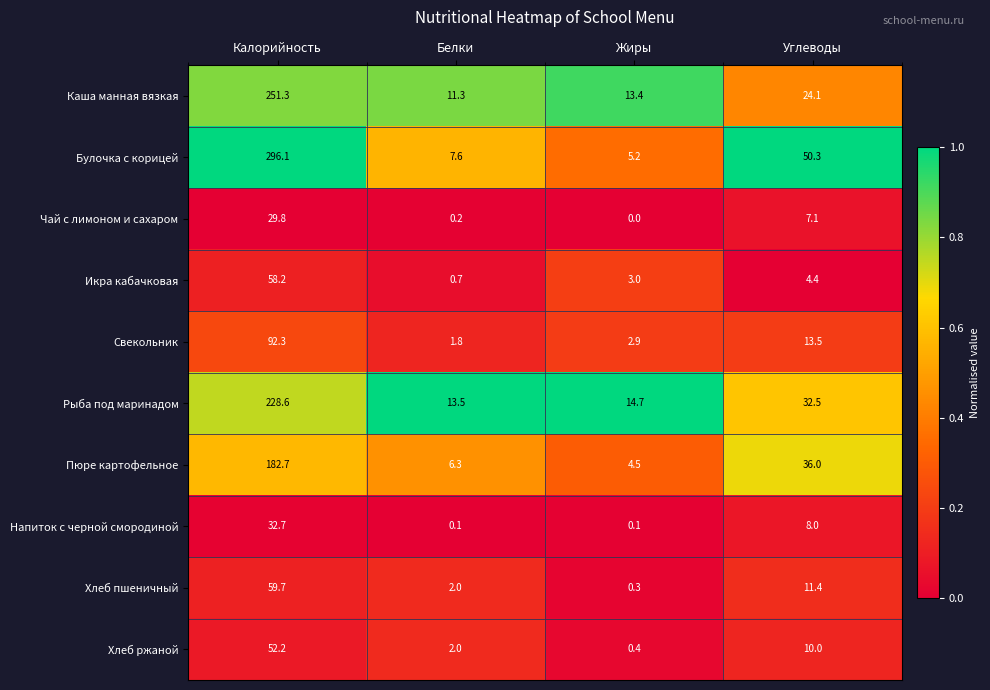

At which label is Рыба под маринадом closest to 121?

Углеводы